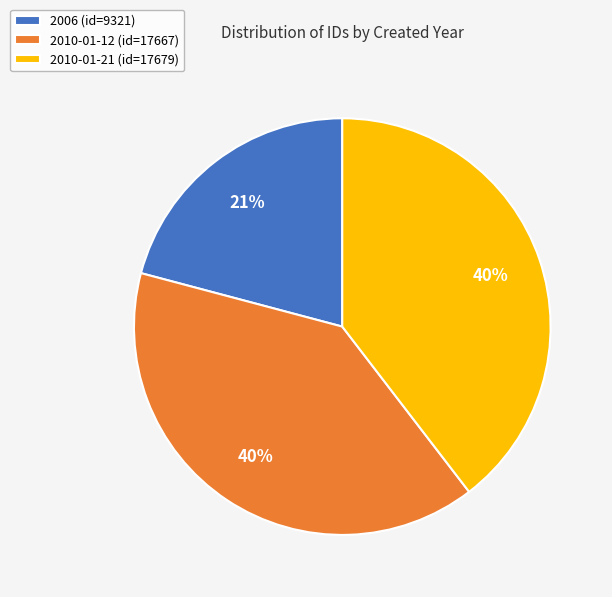

How many segments does this pie chart have?

3